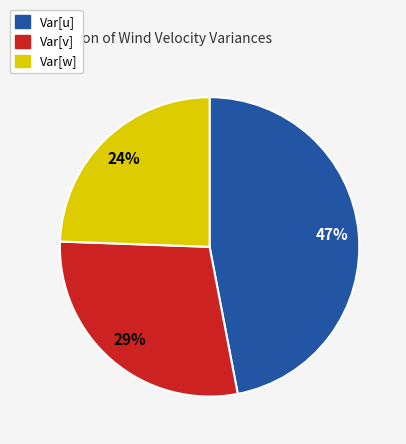

Is there any slice that represents more than half of the pie?

No